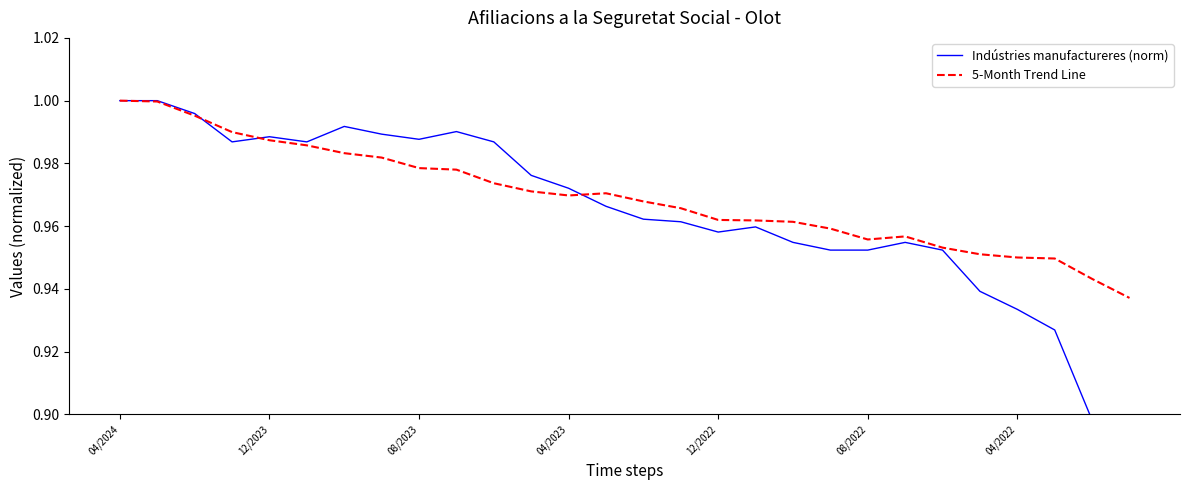

Reading left to right, list all the values displayed in this chart.

Indústries manufactureres (norm): 1.0	1.0	1.0	1.0	1.0	1.0	1.0	1.0	1.0	1.0	1.0	1.0	1.0	1.0	1.0	1.0	1.0	1.0	1.0	1.0	1.0	1.0	1.0	0.9	0.9	0.9	0.9	0.9
5-Month Trend Line: 1.0	1.0	1.0	1.0	1.0	1.0	1.0	1.0	1.0	1.0	1.0	1.0	1.0	1.0	1.0	1.0	1.0	1.0	1.0	1.0	1.0	1.0	1.0	1.0	1.0	0.9	0.9	0.9